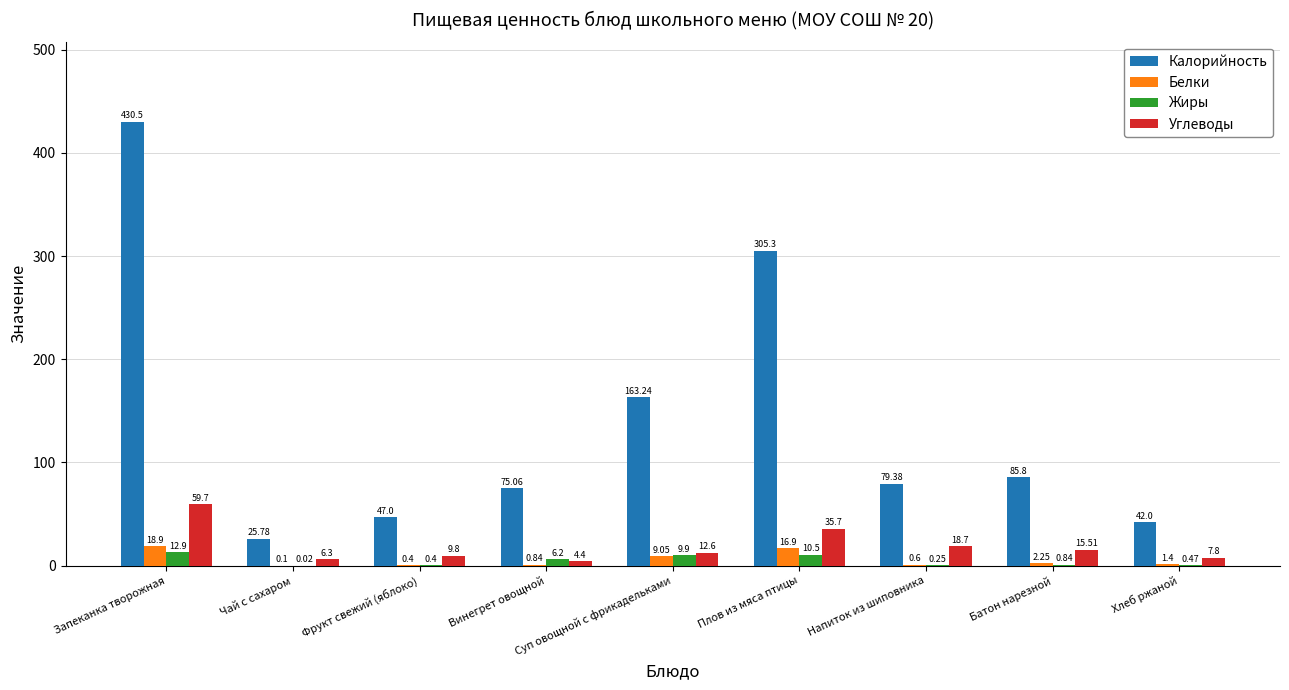

At which label is Калорийность closest to 228?

Суп овощной с фрикадельками